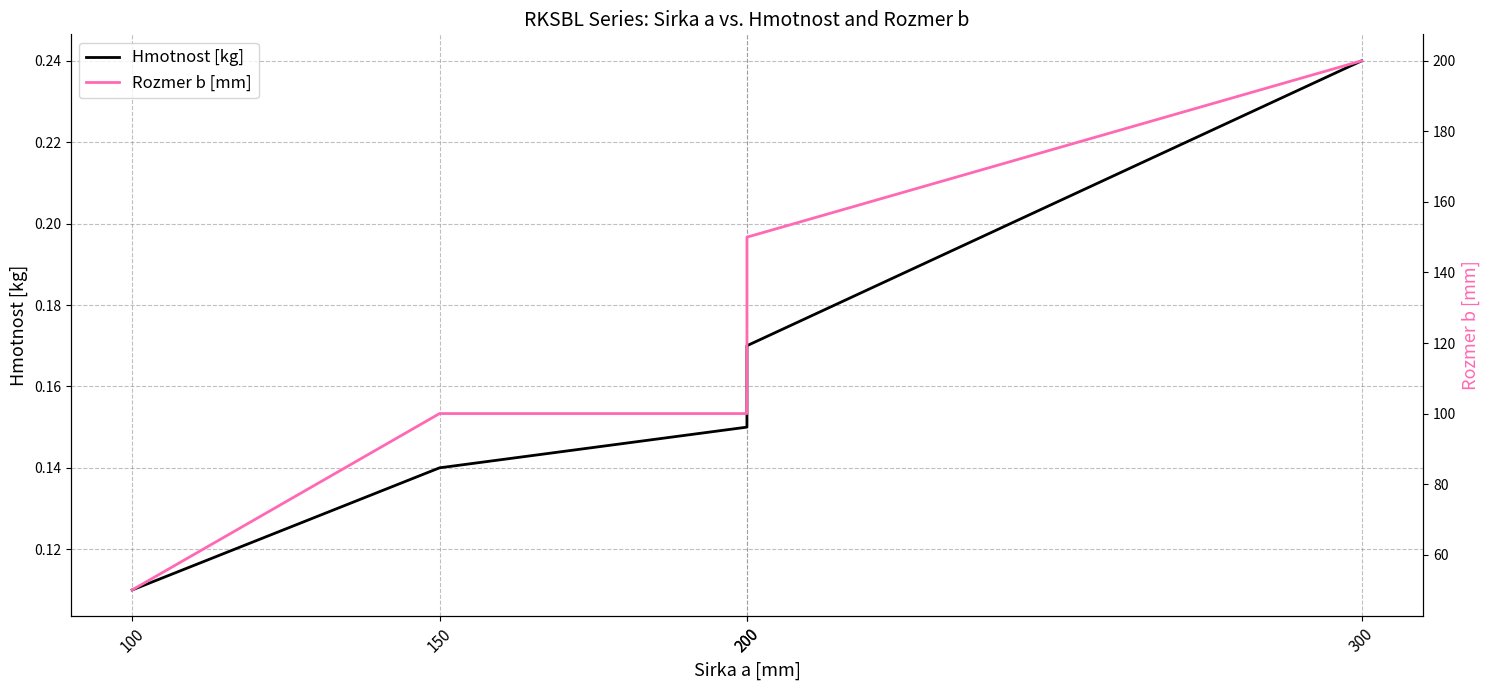

What is the value of the Hmotnost [kg] point at the 3rd from the left?

0.1